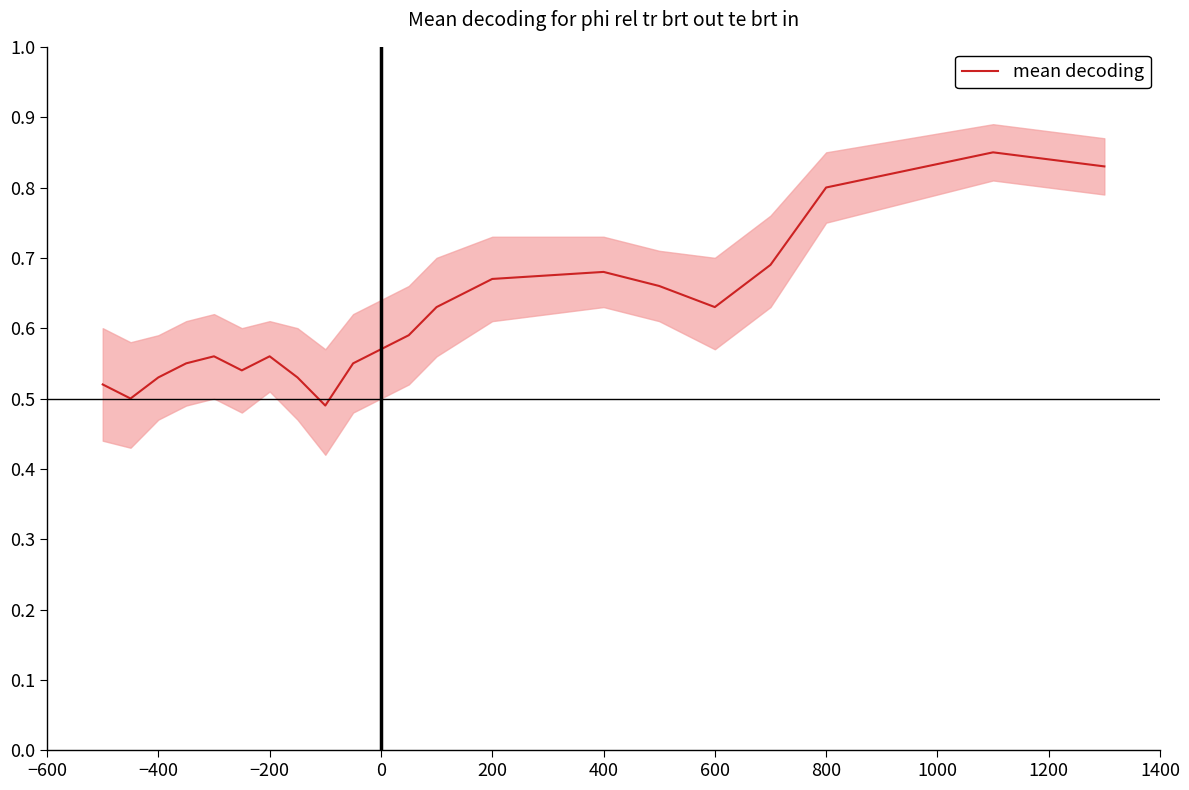

What is the difference between the maximum and minimum values?

0.4